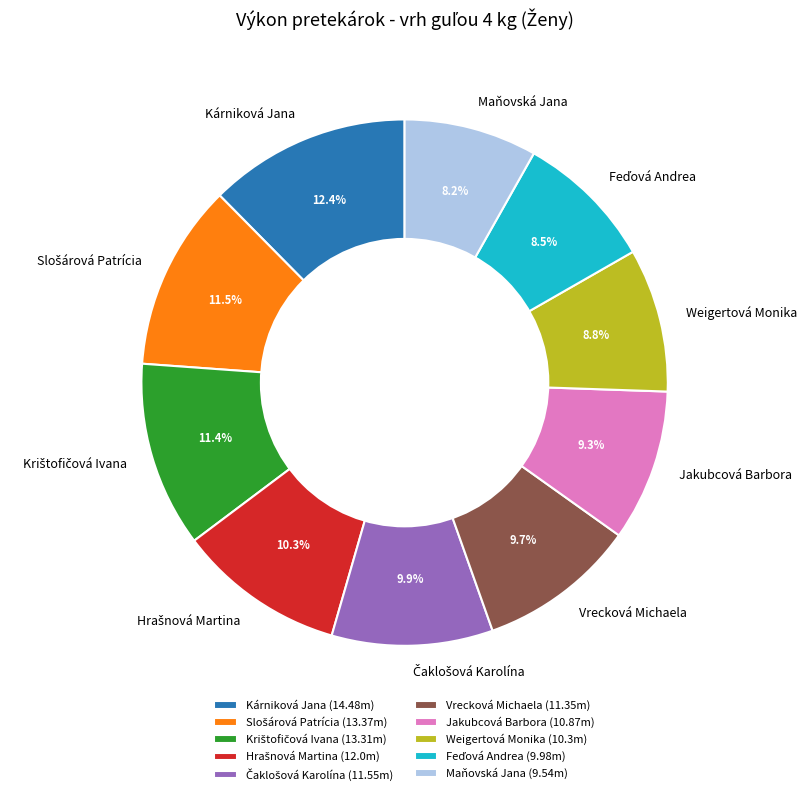

Which category has the biggest portion of the pie?

Kárniková Jana